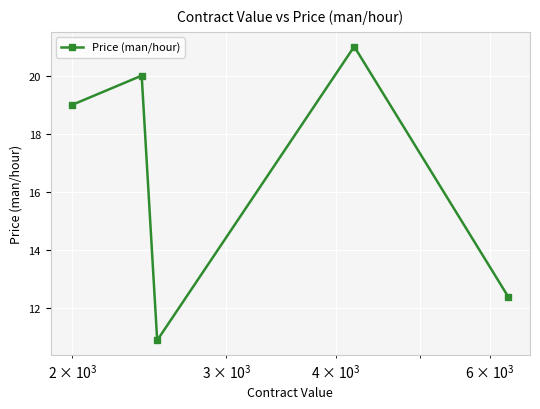

How many points are lower than both their immediate neighbors (excluding endpoints)?

1